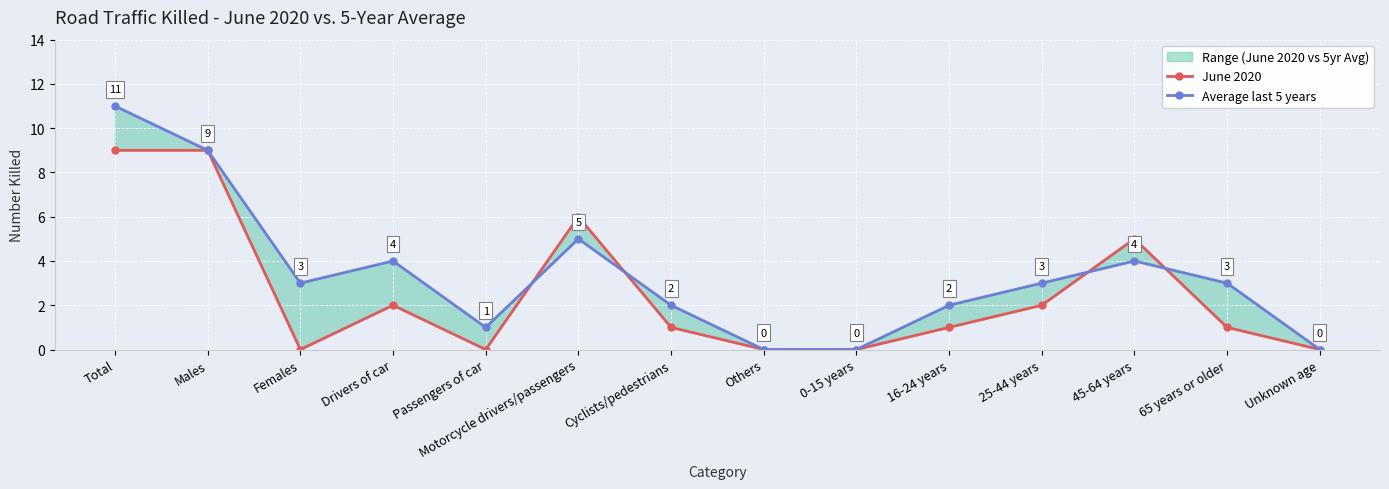

Count the number of data series in this chart.

2